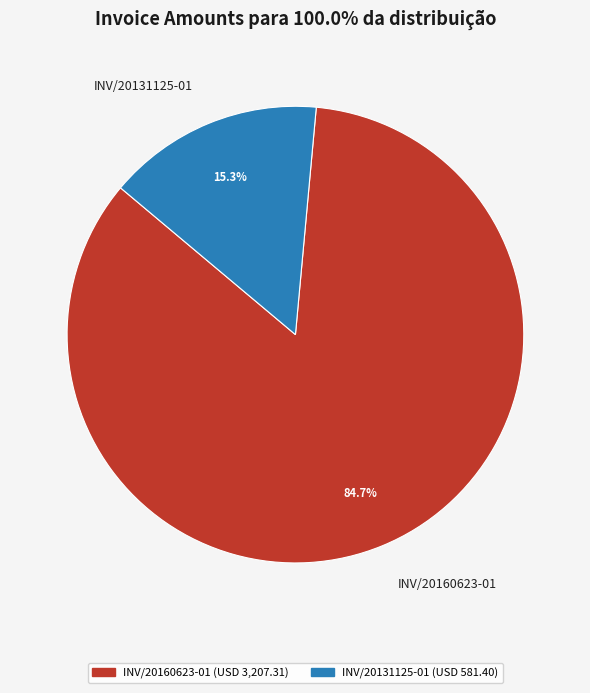

True or false: INV/20131125-01 accounts for 9% of the total.

False